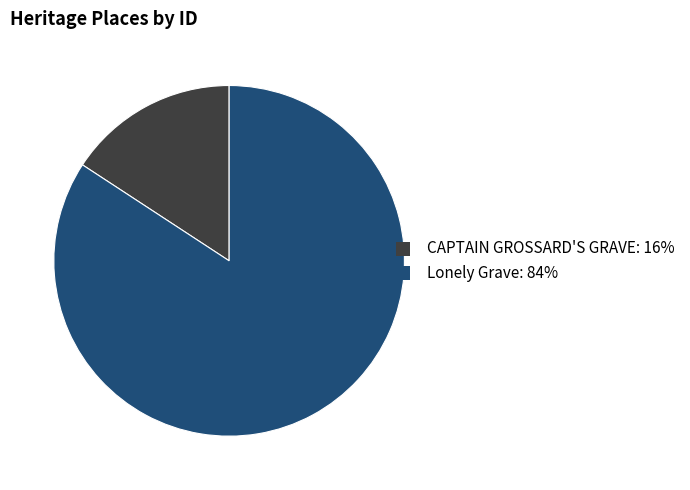

Between CAPTAIN GROSSARD'S GRAVE and Lonely Grave, which is larger?

Lonely Grave